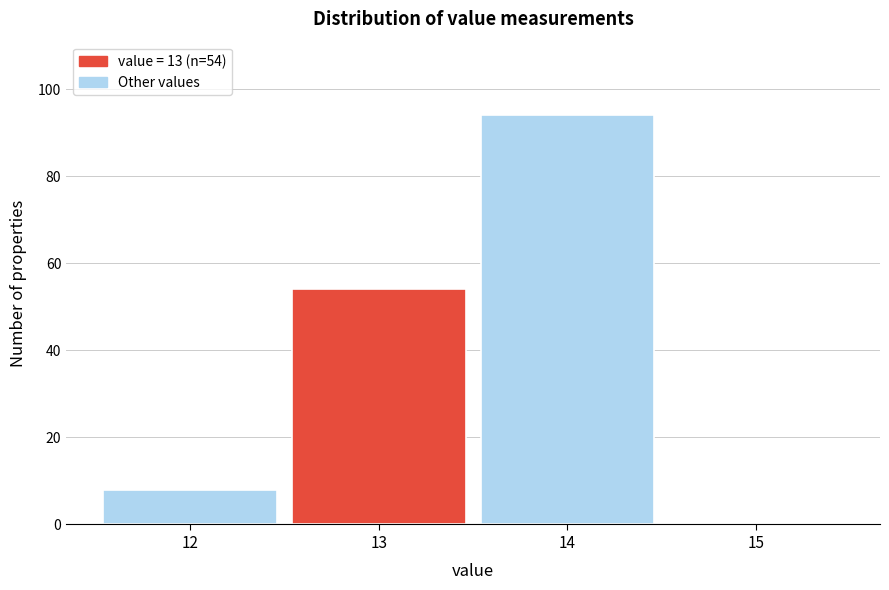

Which range on the x-axis has the tallest bar?

13.5 to 14.5